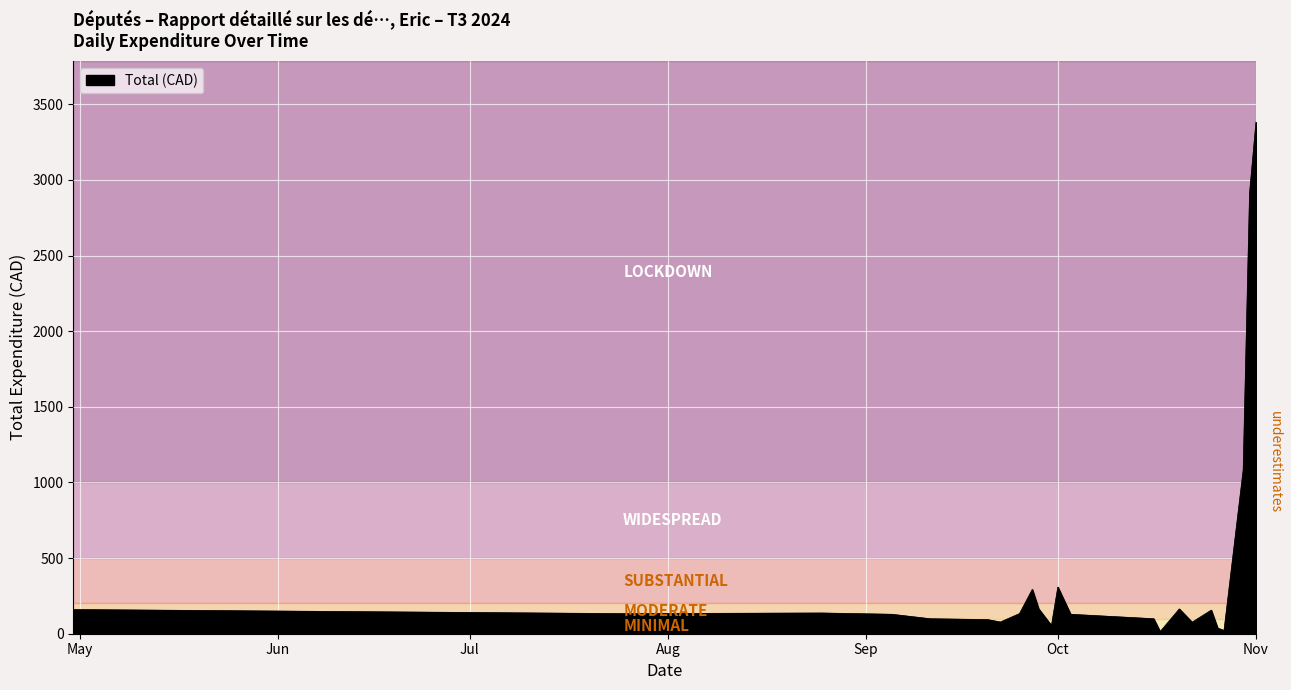

What is the average value?

428.5